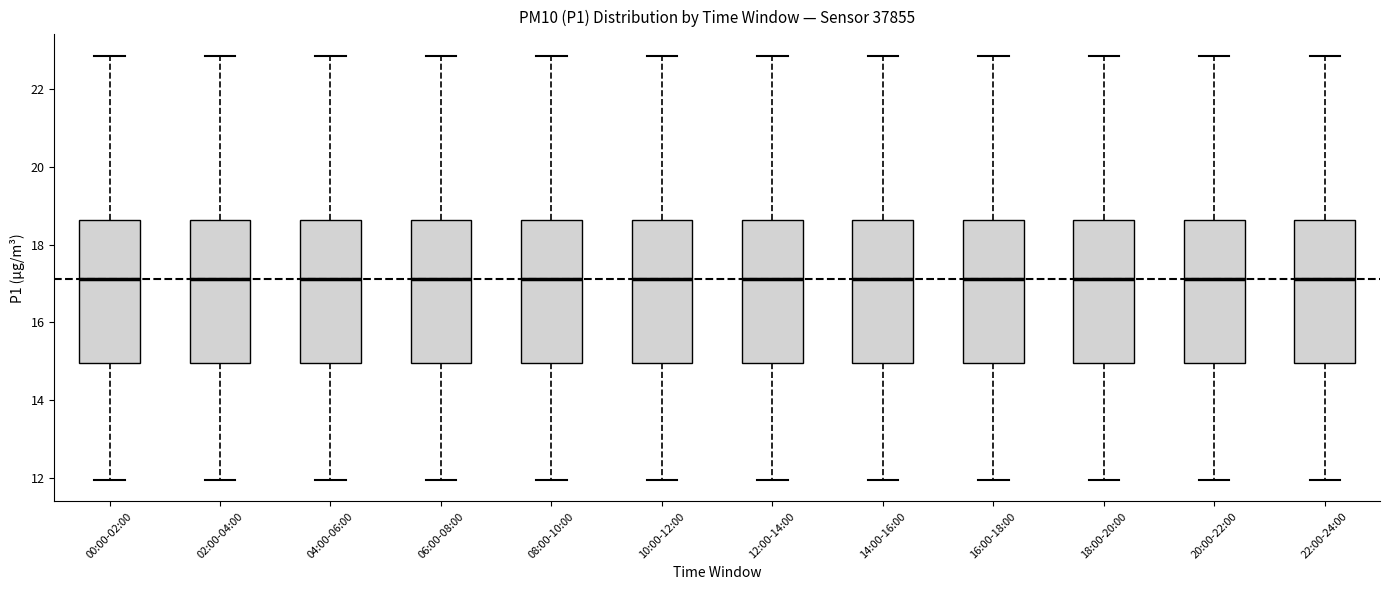

Where does the median line of the box for 04:00-06:00 sit on the y-axis? The values are not printed on the chart, so give them approximately, as read against the axis.

17.2